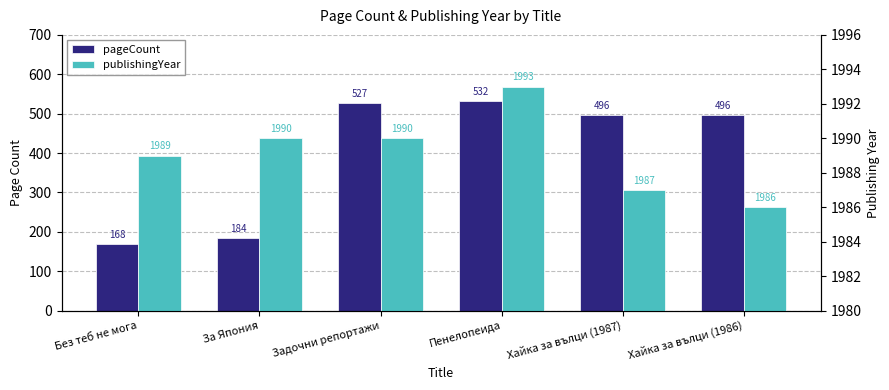

What is the sum of all pageCount values?

2403